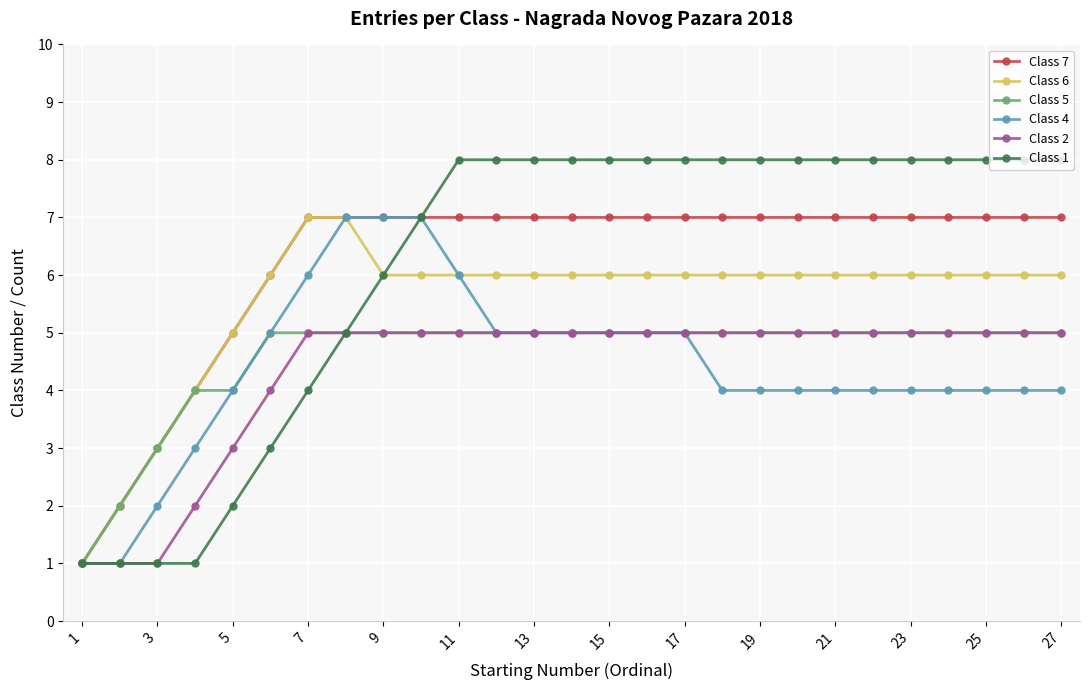

Which series has the widest spread of values?

Class 1